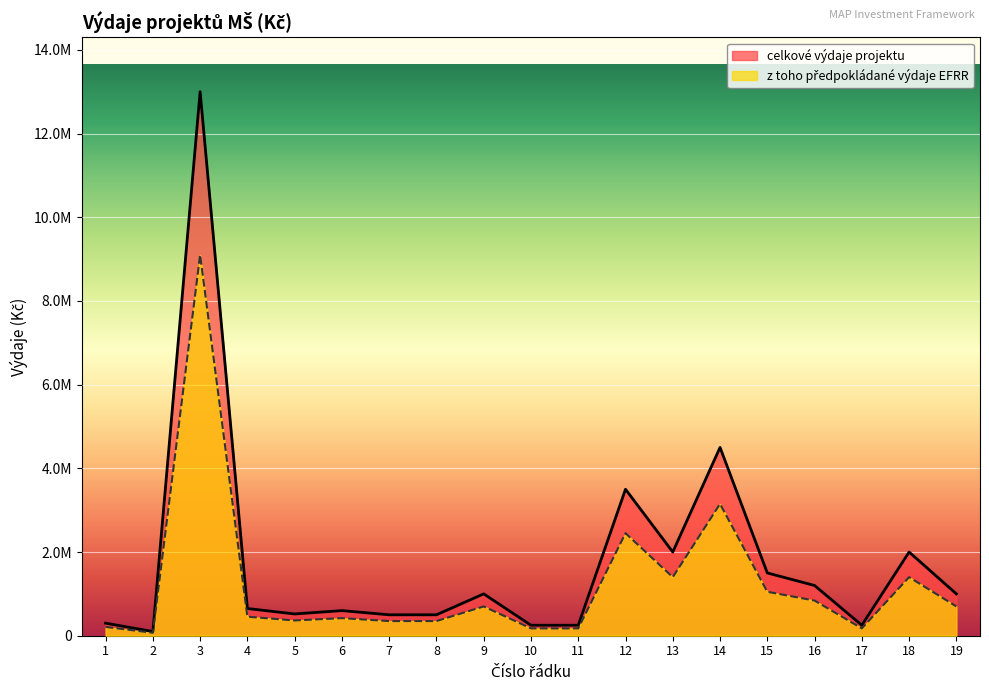

True or false: celkove_vydaje and vydaje_EFRR intersect in this chart.

False